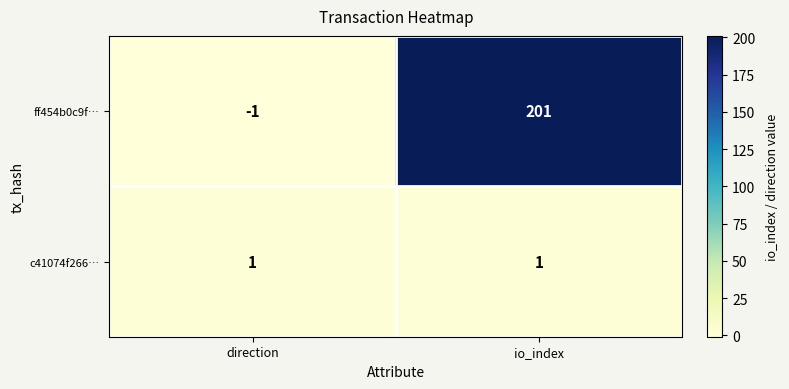

At which category does the chart reach its peak across all series?

io_index